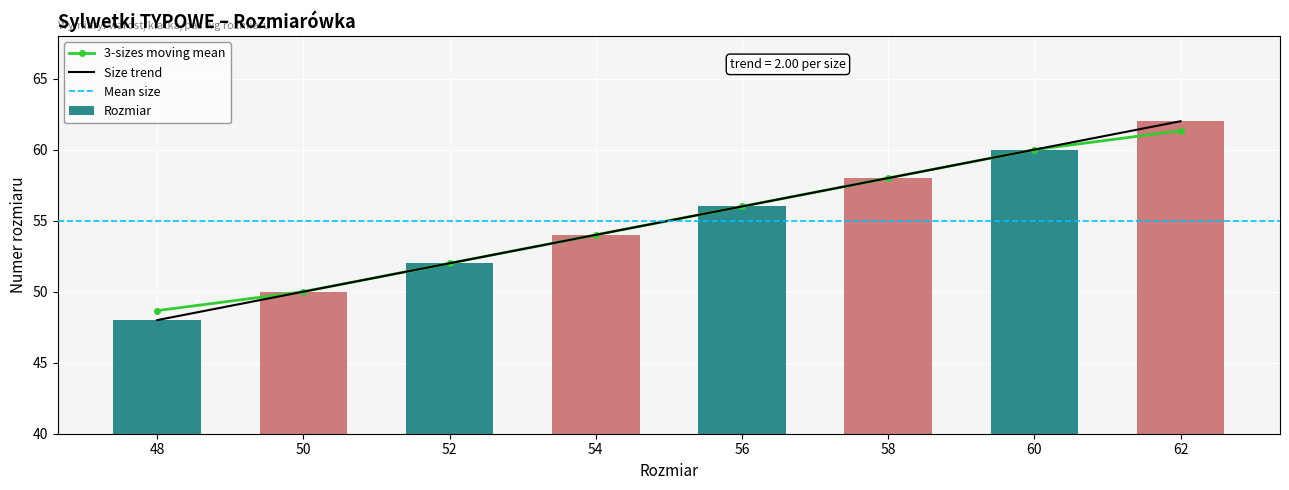

At which label does the data first exceed 55?

56